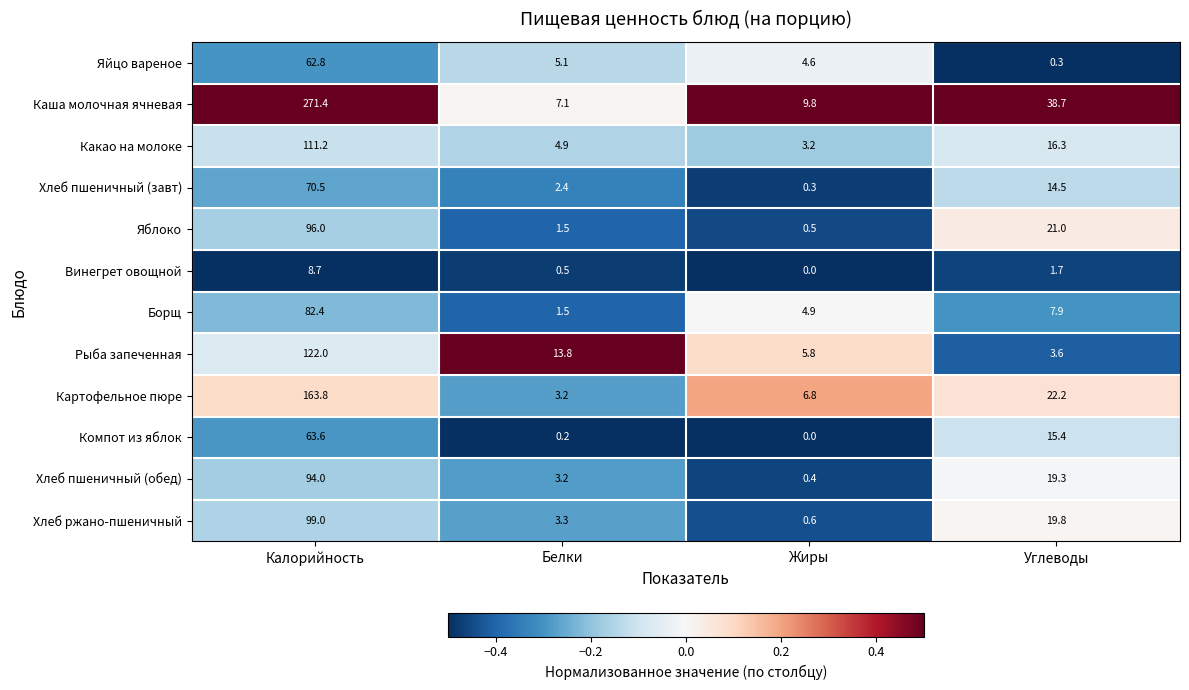

Which series has the widest spread of values?

Каша молочная ячневая